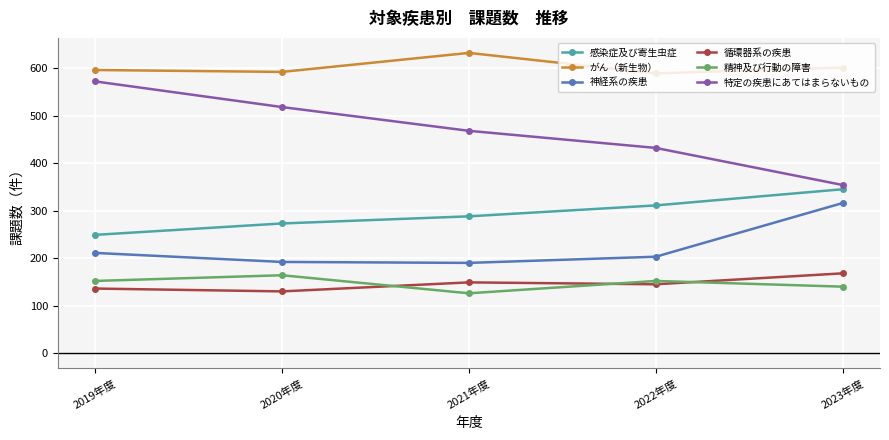

Which series has the widest spread of values?

特定の疾患にあてはまらないもの